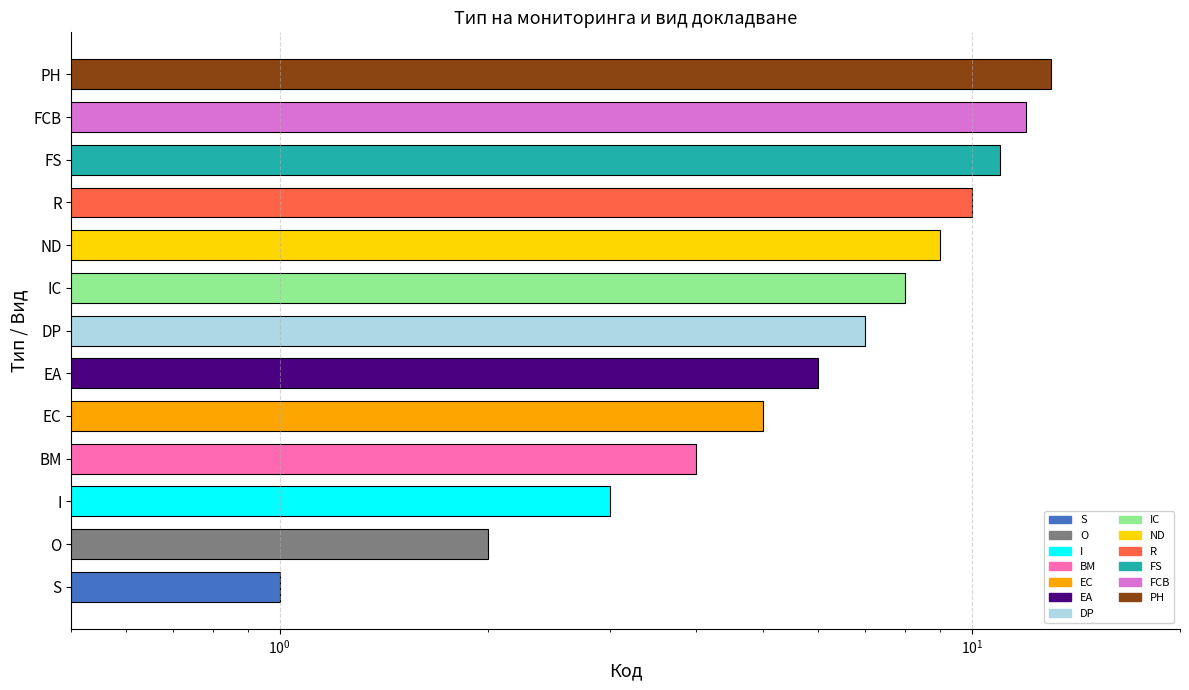

What position from the right is R?

4